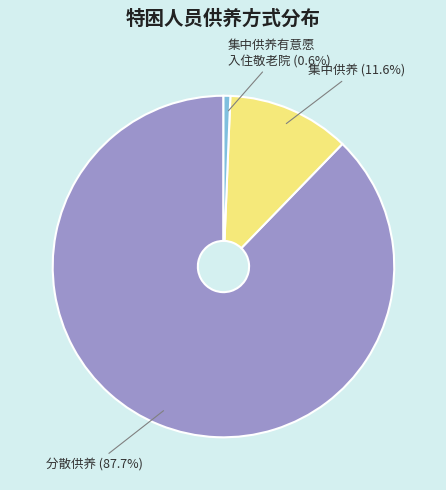

Is there any slice that represents more than half of the pie?

Yes